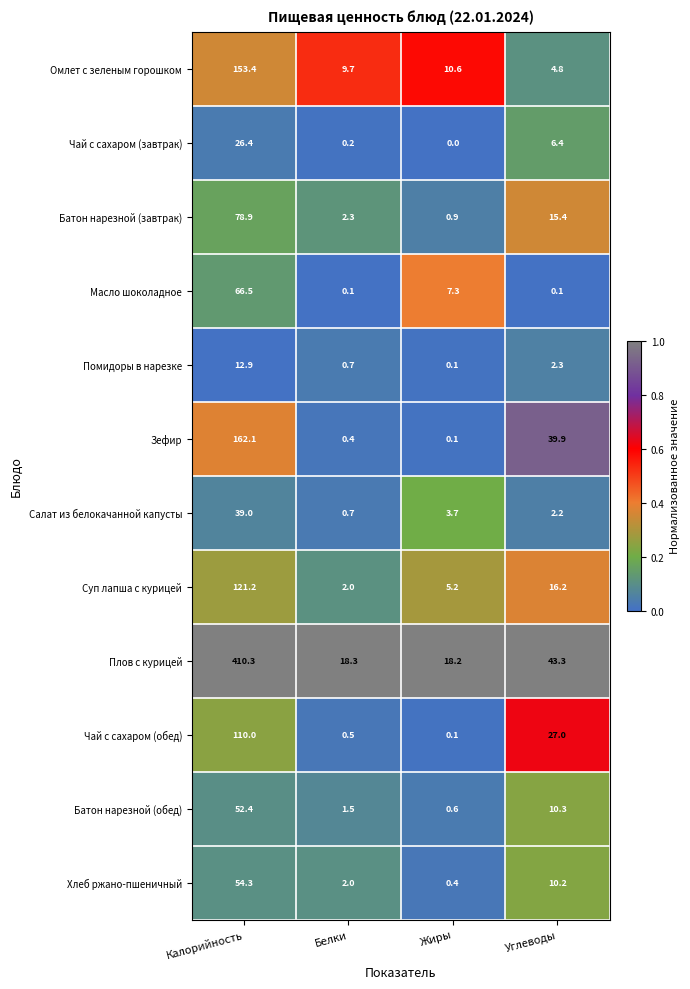

True or false: Хлеб ржано-пшеничный has a value of 13.7 at Углеводы.

False